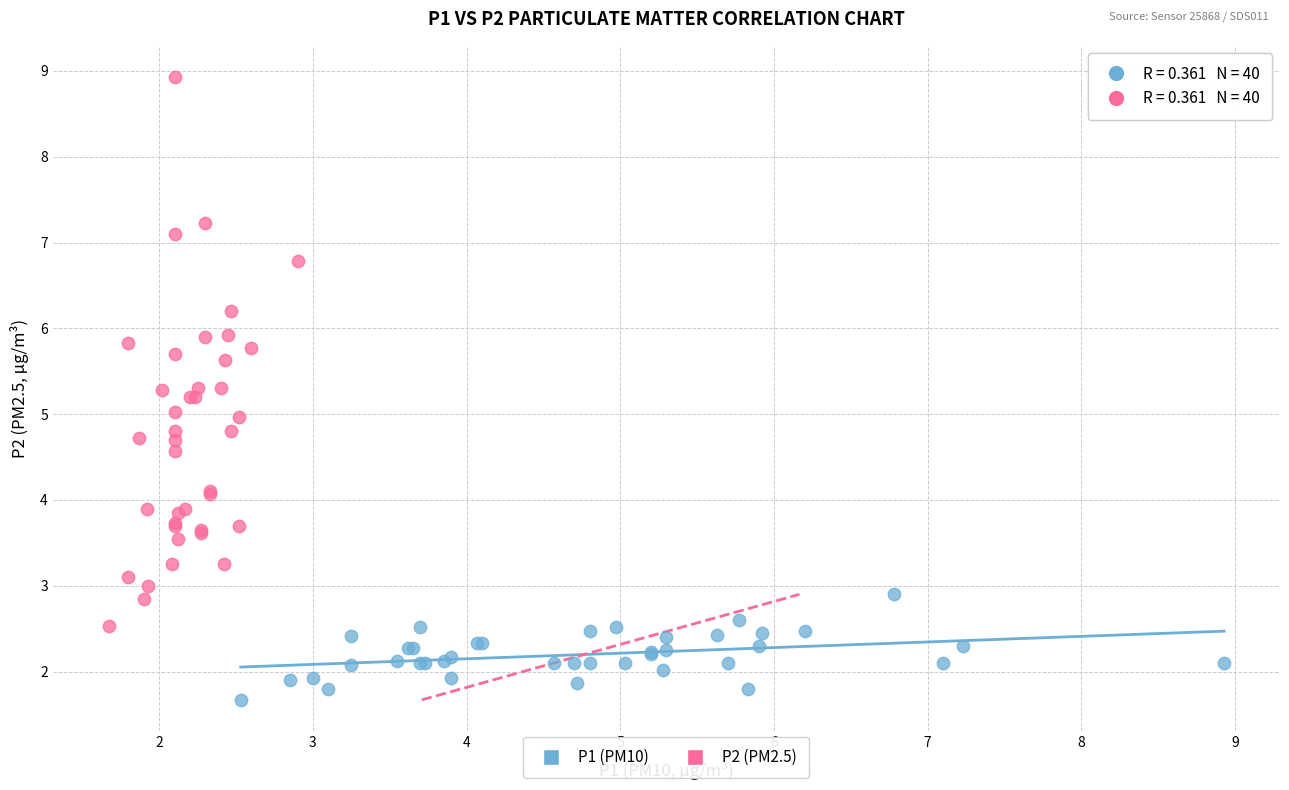

Which series contains the highest Y value?

P2 (PM2.5)